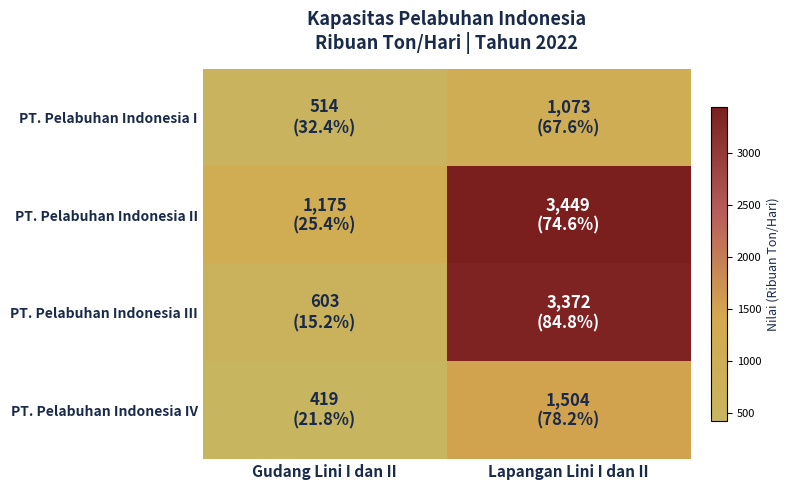

Which series has the widest spread of values?

PT. Pelabuhan Indonesia III